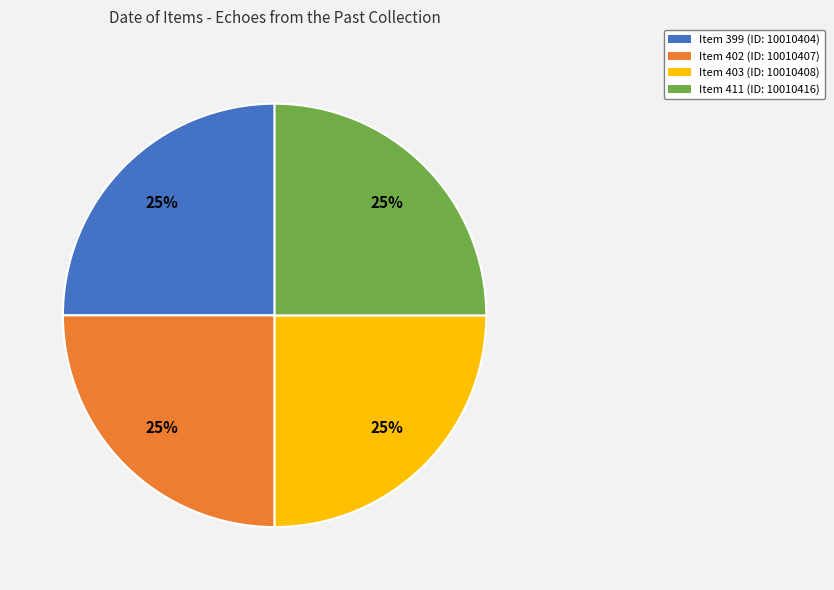

Is there any slice that represents more than half of the pie?

No